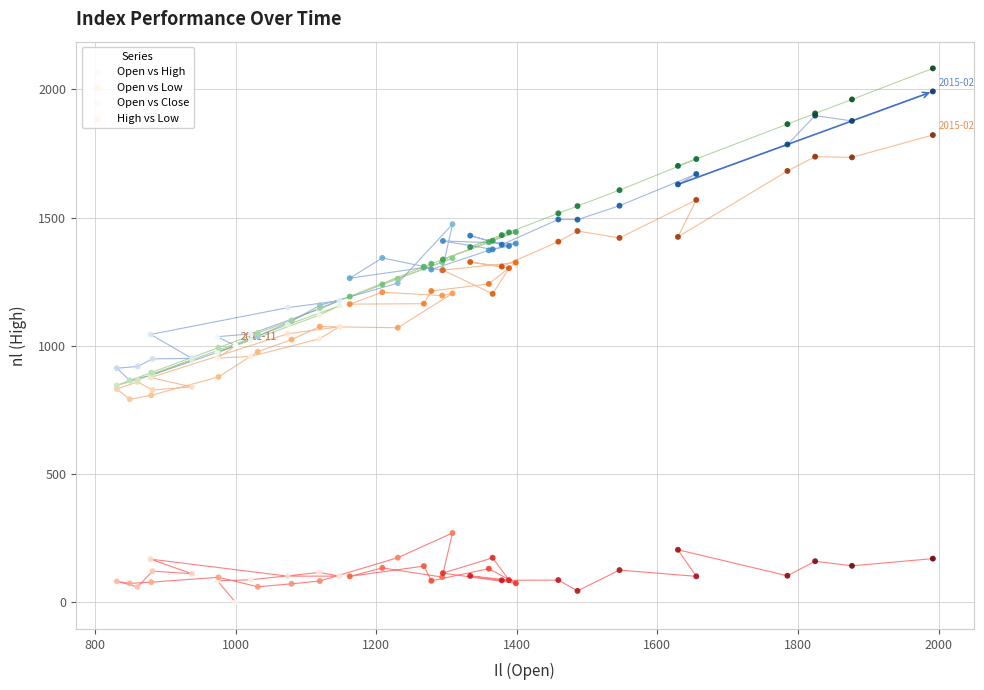

Which series contains the lowest Y value?

High vs Low